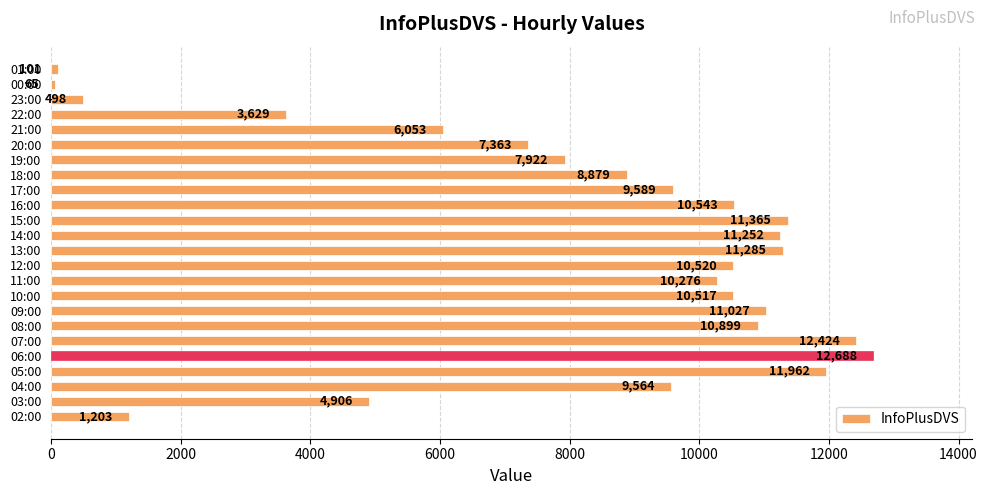

Rank the categories by value from lowest to highest.

00:00, 01:00, 23:00, 02:00, 22:00, 03:00, 21:00, 20:00, 19:00, 18:00, 04:00, 17:00, 11:00, 10:00, 12:00, 16:00, 08:00, 09:00, 14:00, 13:00, 15:00, 05:00, 07:00, 06:00